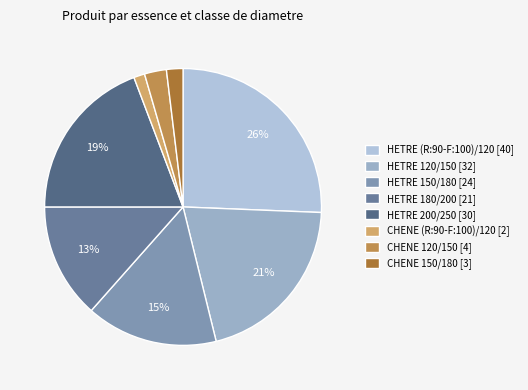

Is there any slice that represents more than half of the pie?

No